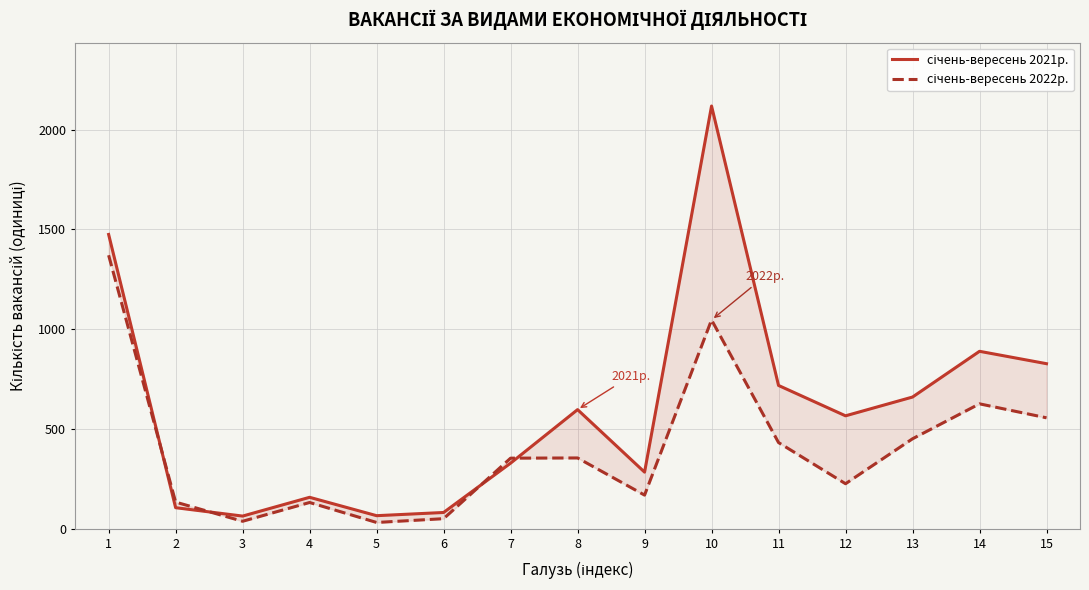

Rank the series by their average value, from lowest to highest.

січень-вересень 2022р., січень-вересень 2021р.